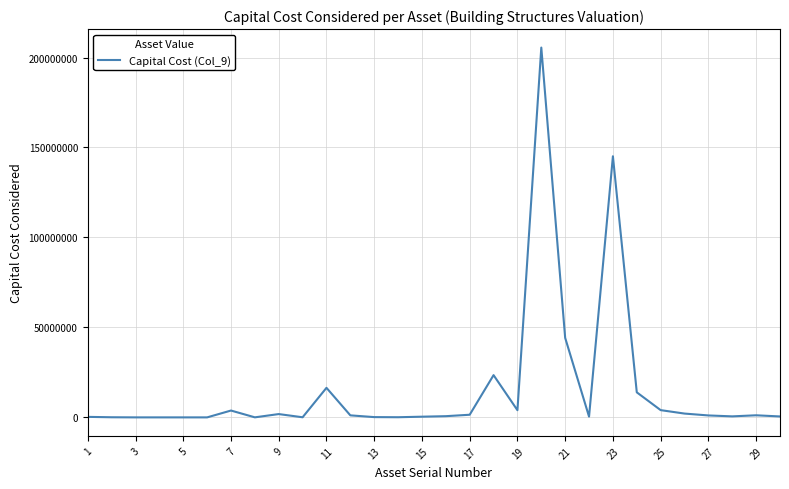

What is the sum of all values?

472863340.2